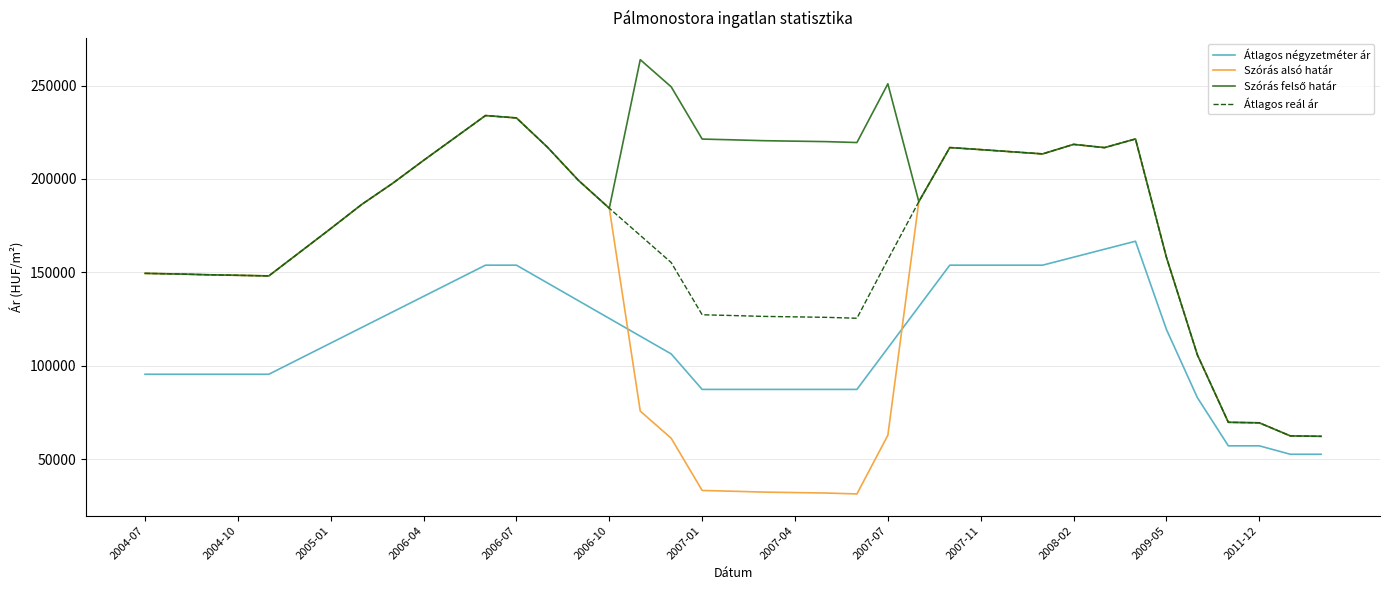

True or false: Átlagos reál ár and Átlagos négyzetméter ár cross at least once.

False